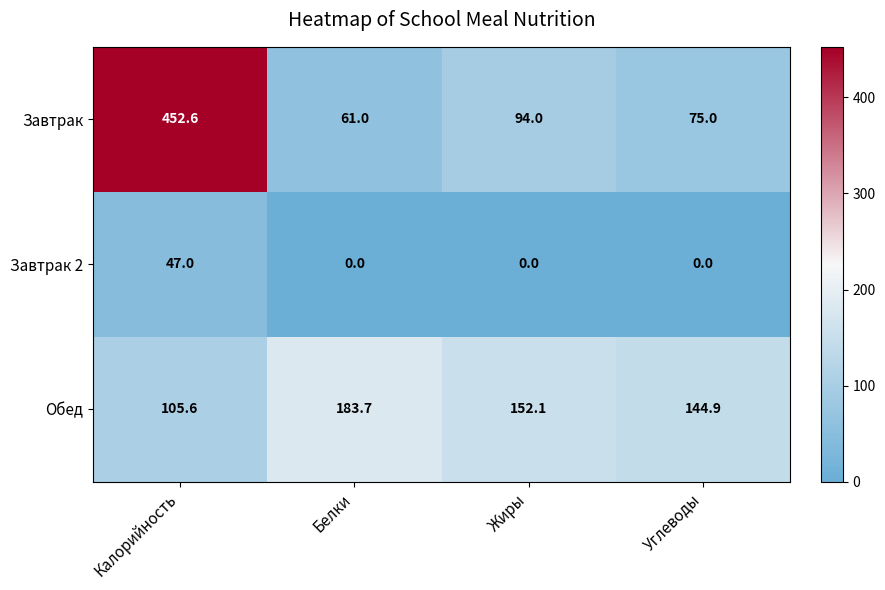

Reading right to left, transcribe all the data shown in this chart.

Завтрак: 75.0	94.0	61.0	452.6
Завтрак 2: 0.0	0.0	0.0	47.0
Обед: 144.9	152.1	183.7	105.6